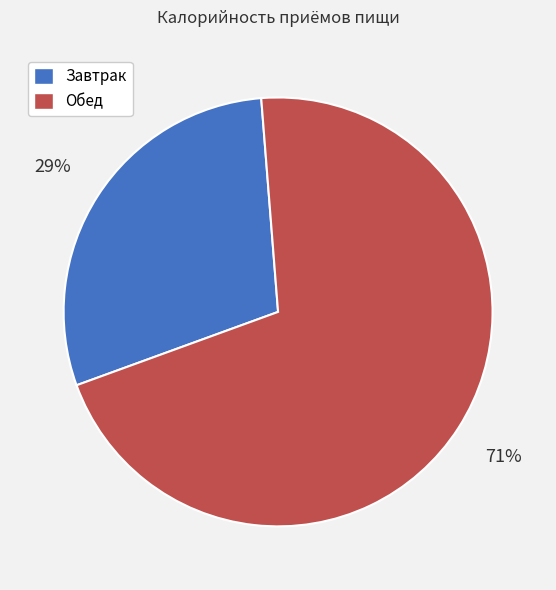

To the nearest percent, what is the average slice percentage?

50%